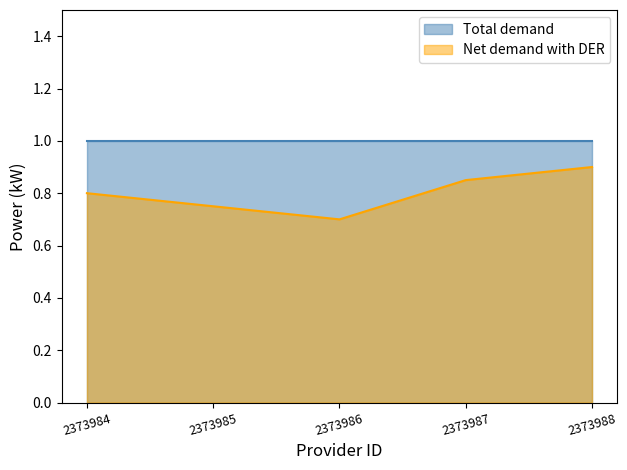

What is the minimum value shown in the chart?

0.7